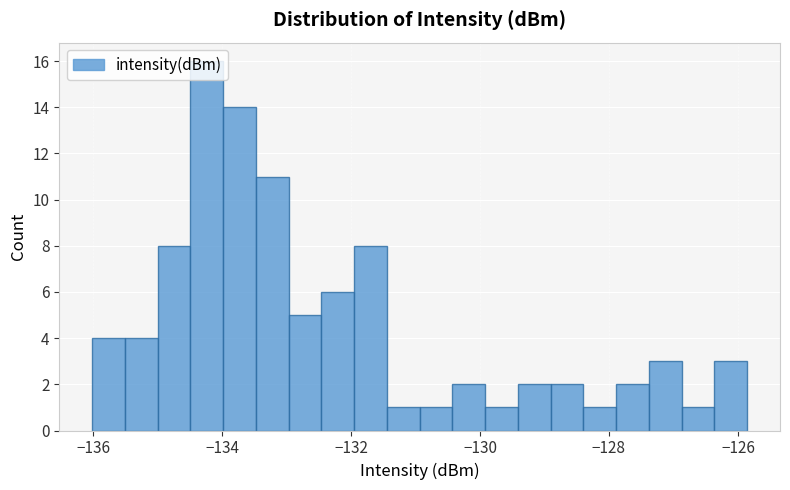

Read against the x-axis, roughly where is the centre of the tallest bar?

-134.2